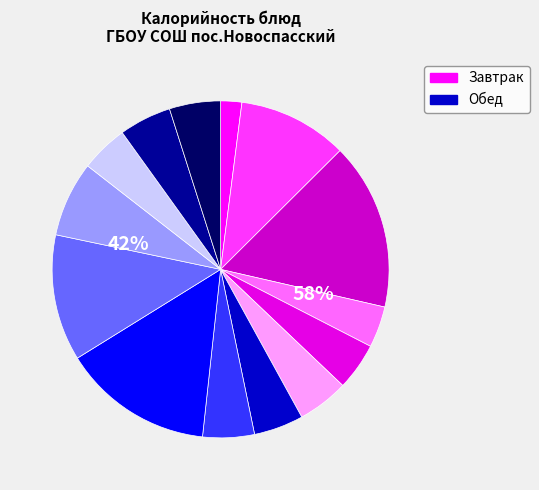

Is it true that сок фруктовый (обед) is 5% of the pie?

True